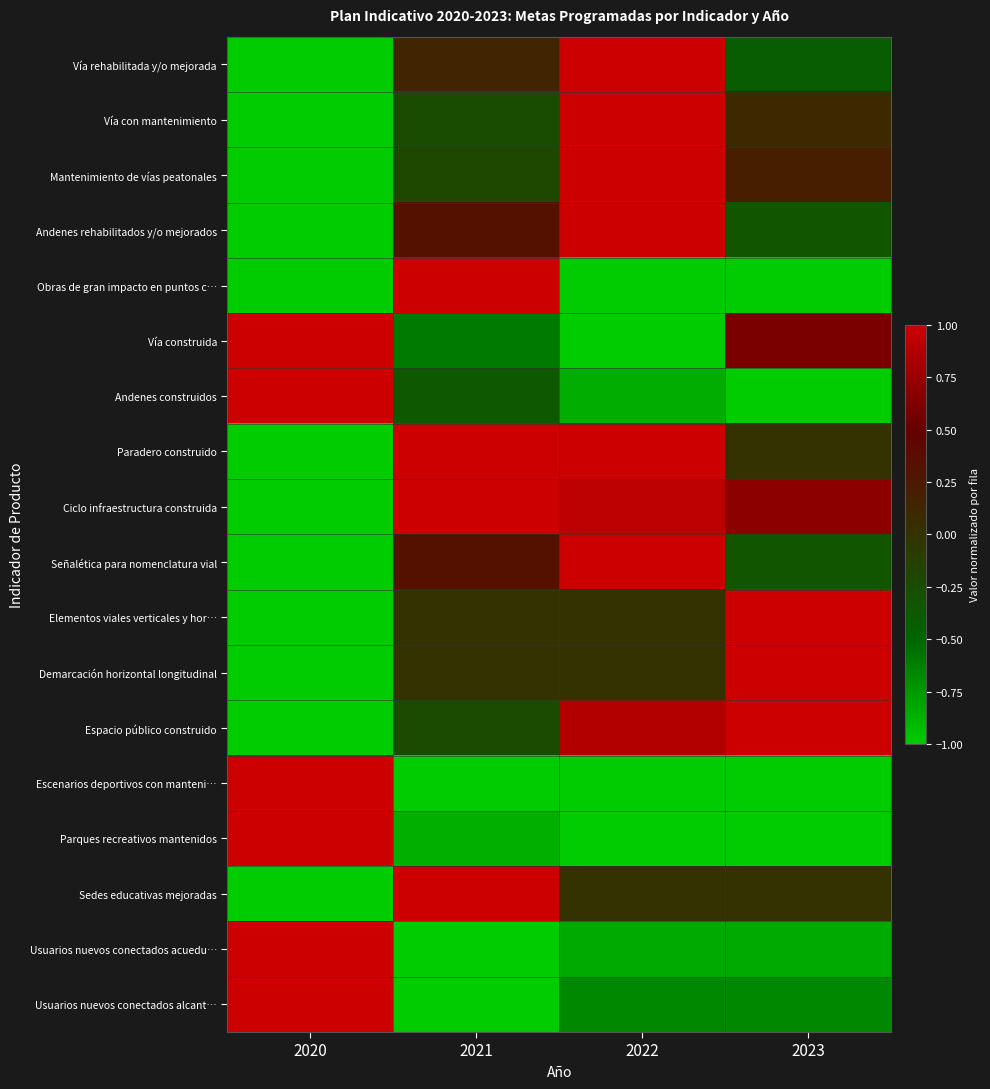

Which category has the lowest value across all series?

2020